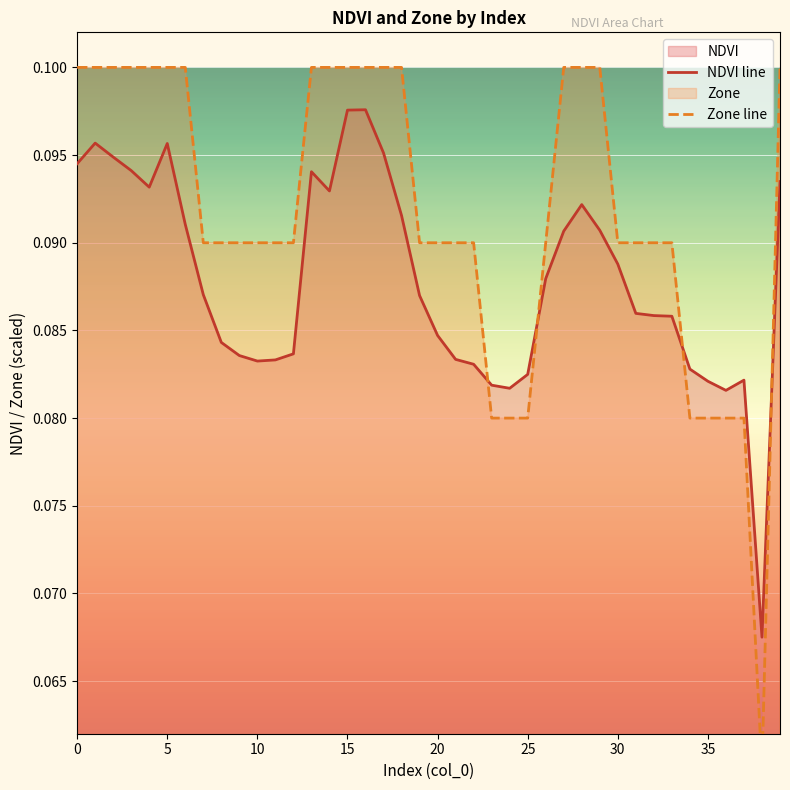

How many lines are shown in the chart?

2